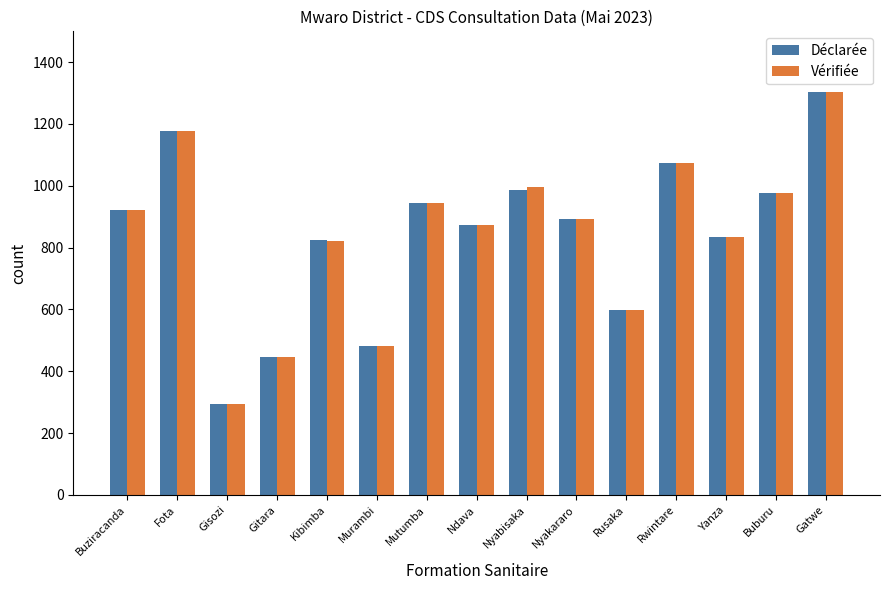

At how many categories does at least one series exceed 342?

14